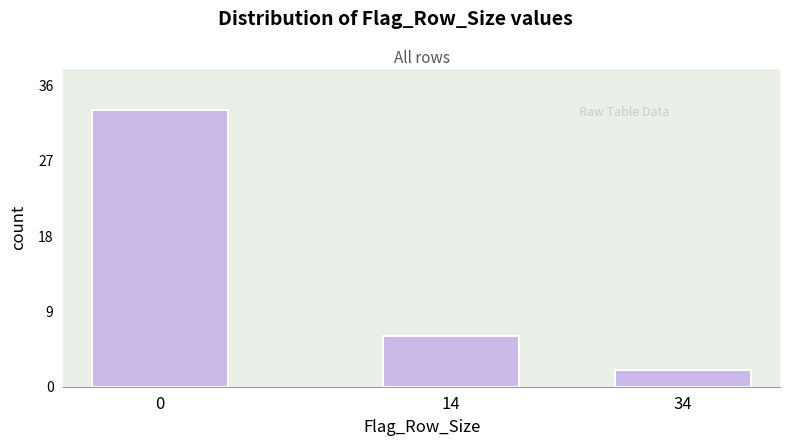

Reading left to right, transcribe all the data shown in this chart.

0=33	14=6	34=2